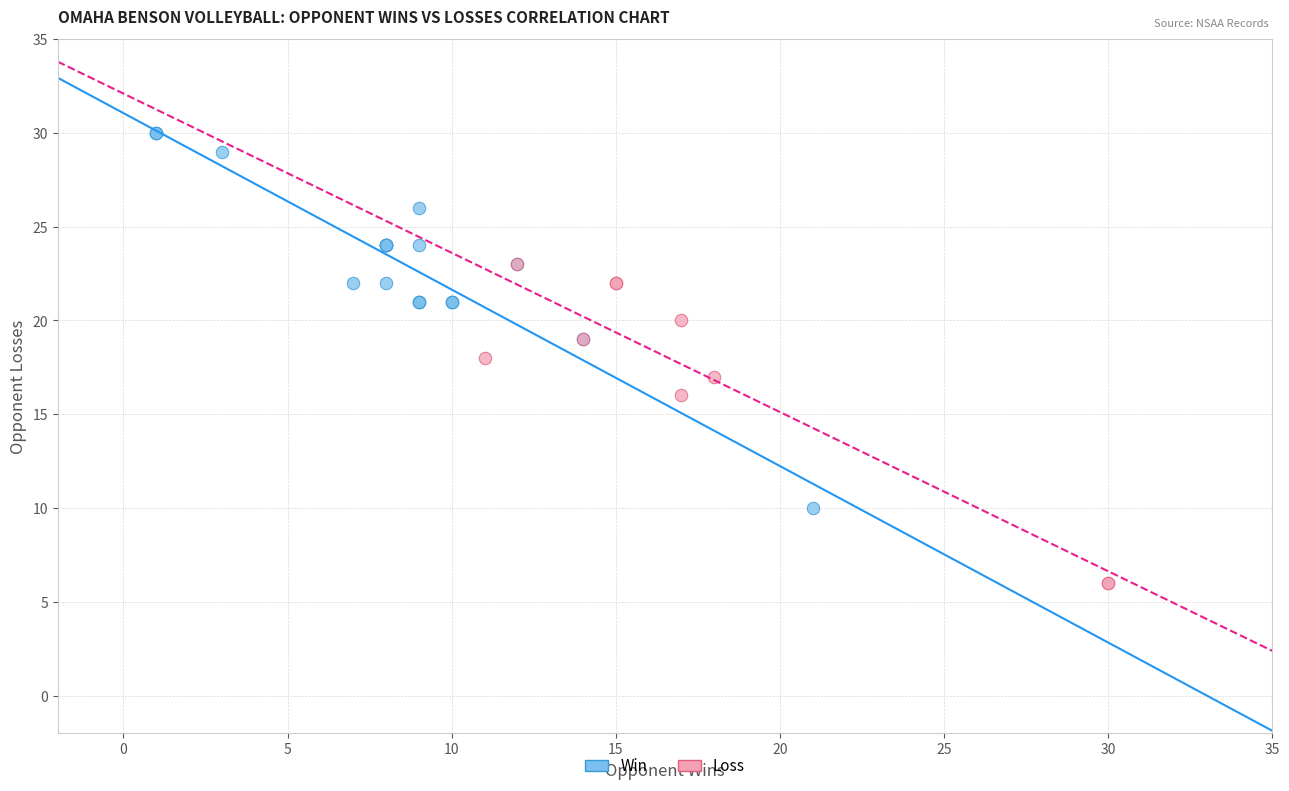

What are all the series names shown in the legend?

Win, Loss